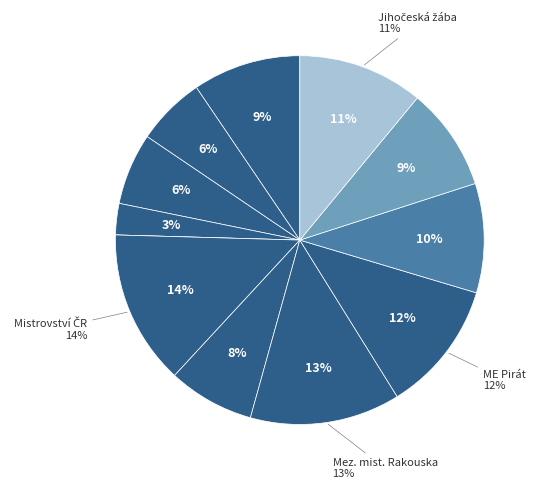

Is there any slice that represents more than half of the pie?

No